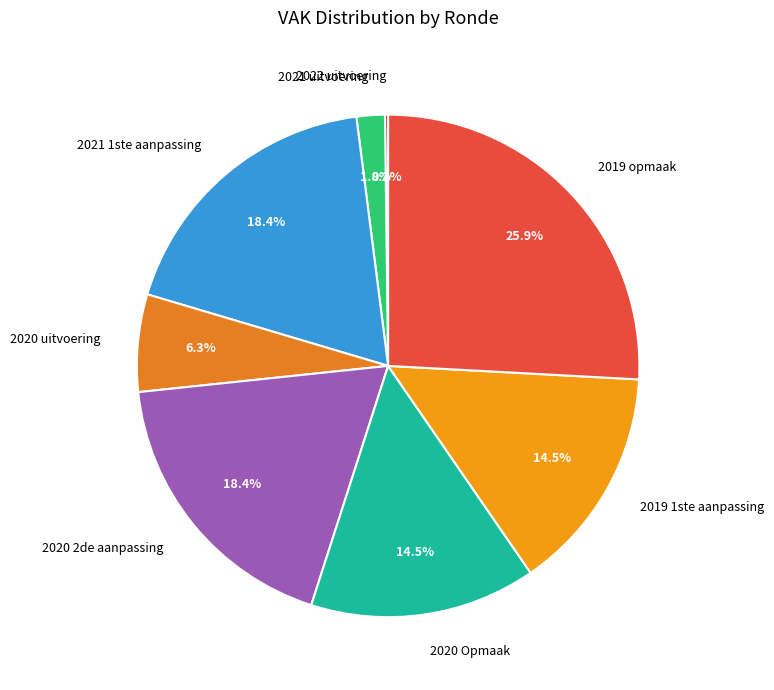

Which category has the biggest portion of the pie?

2019 opmaak